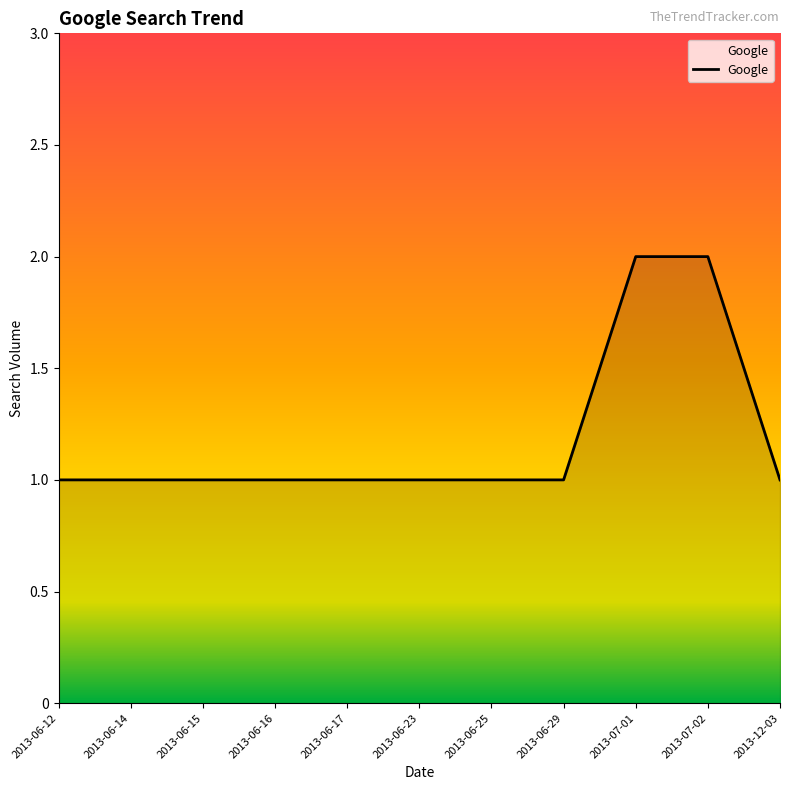

What is the change in value from 2013-06-17 to 2013-07-01?

+1